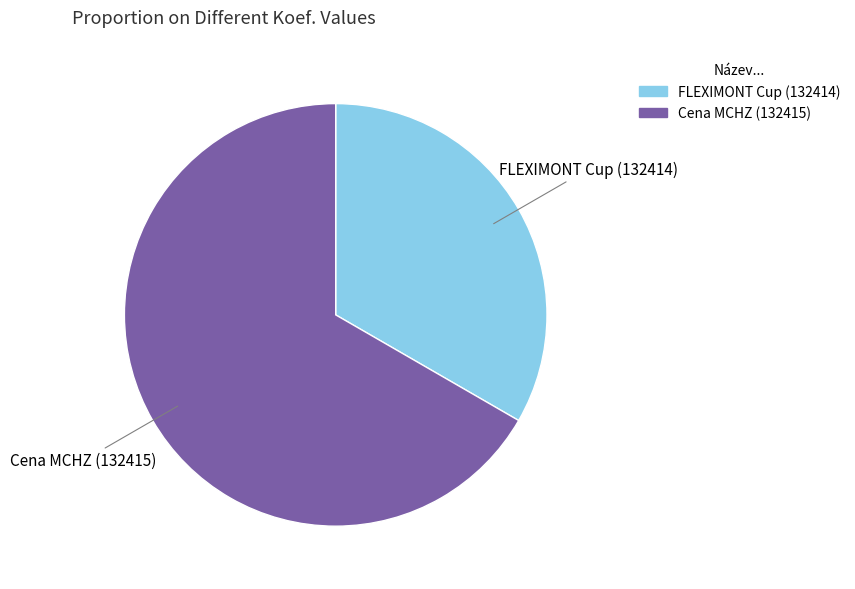

Between FLEXIMONT Cup (132414) and Cena MCHZ (132415), which is larger?

Cena MCHZ (132415)